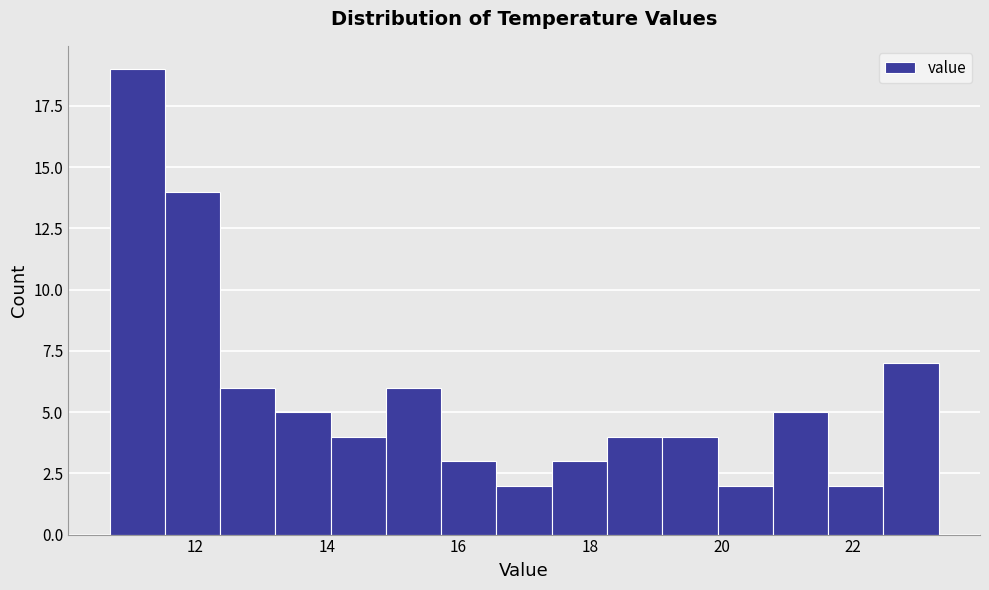

Which range on the x-axis has the tallest bar?

10.70 to 11.54